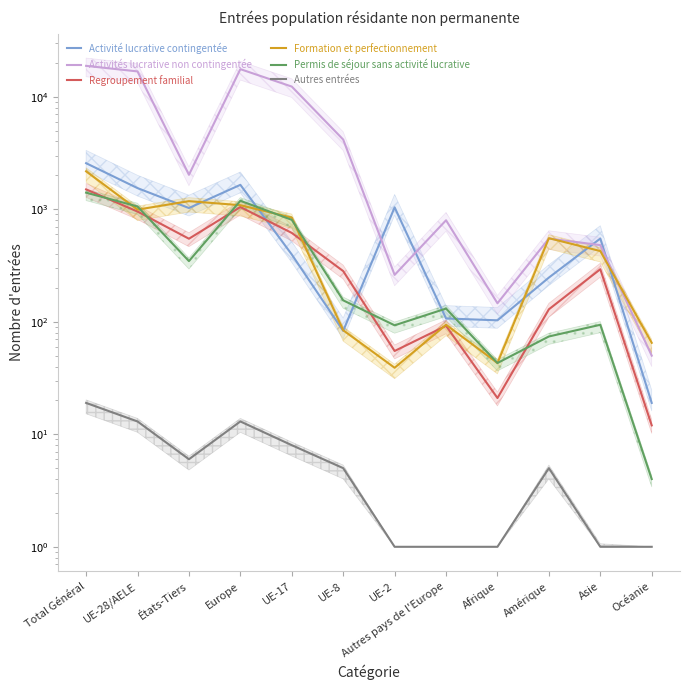

True or false: Activité lucrative contingentée has more than 1 interior local peaks.

True